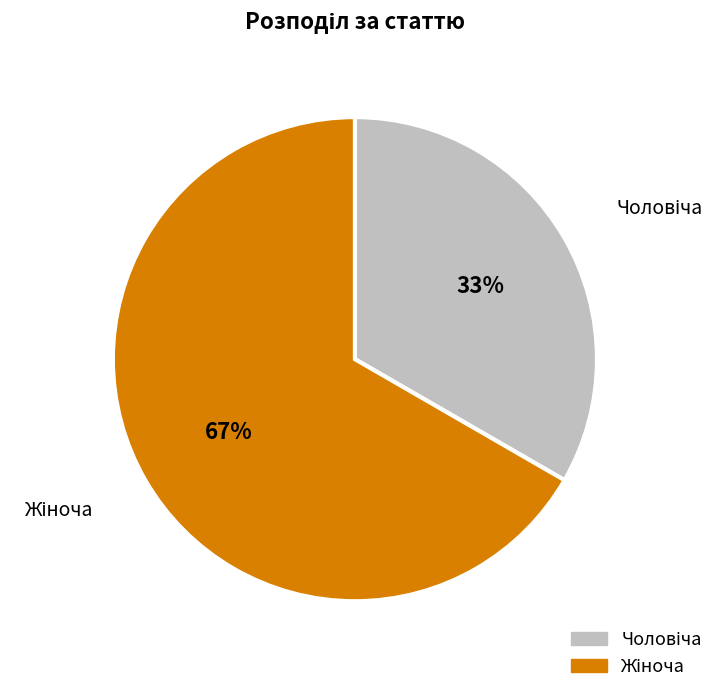

Does any single category account for the majority?

Yes